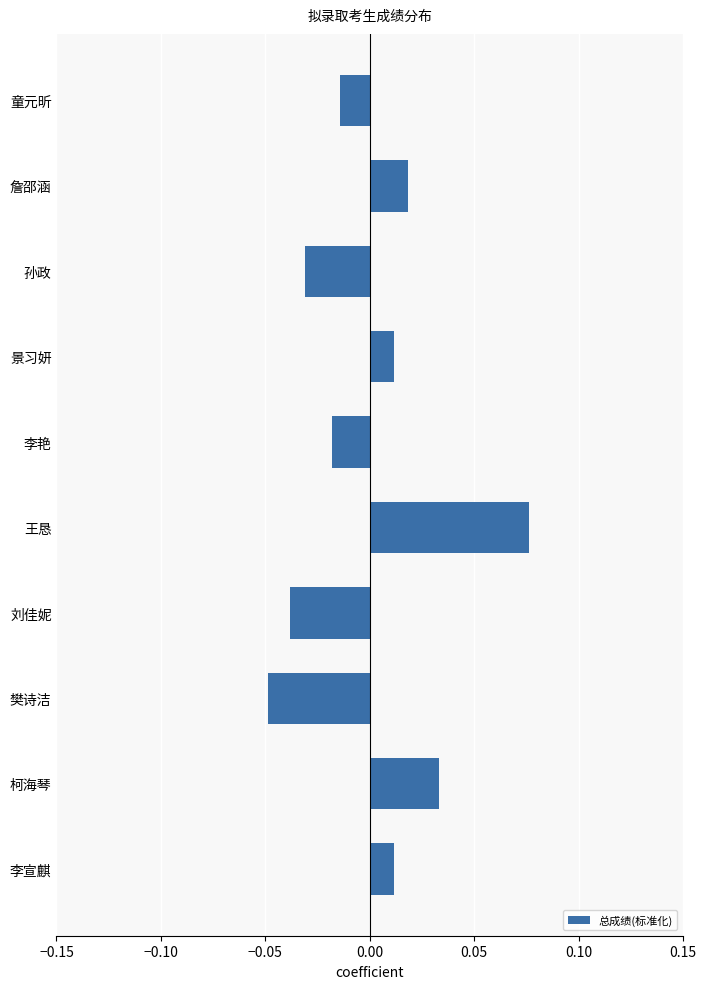

True or false: the data shows -0.1 at 樊诗洁.

False